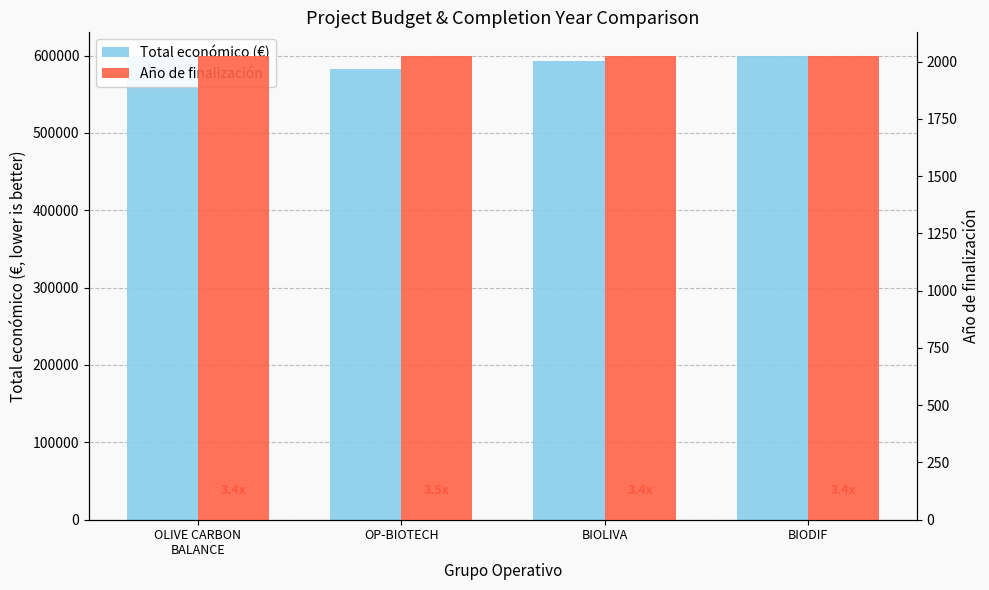

What is the minimum value for Total económico (€)?

583223